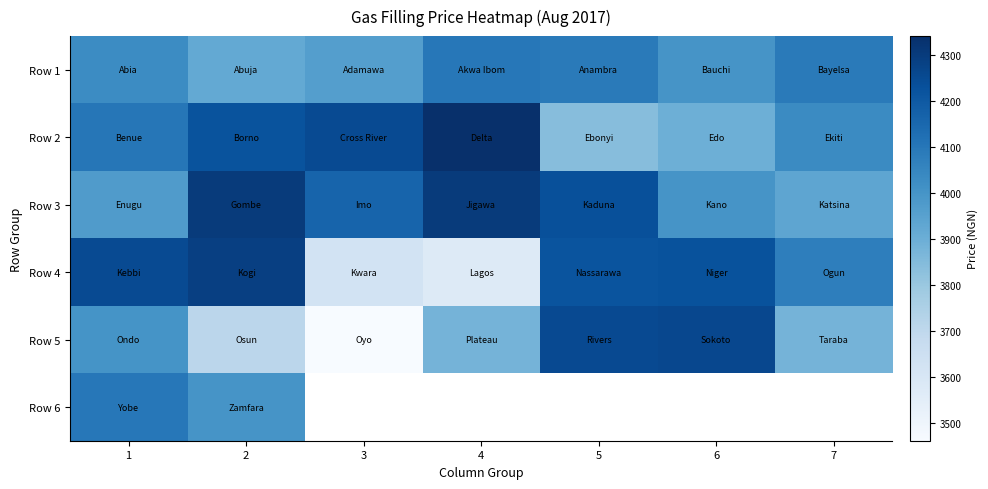

Is the value of Row 4 at 3 greater than the value of Row 2 at 1?

No